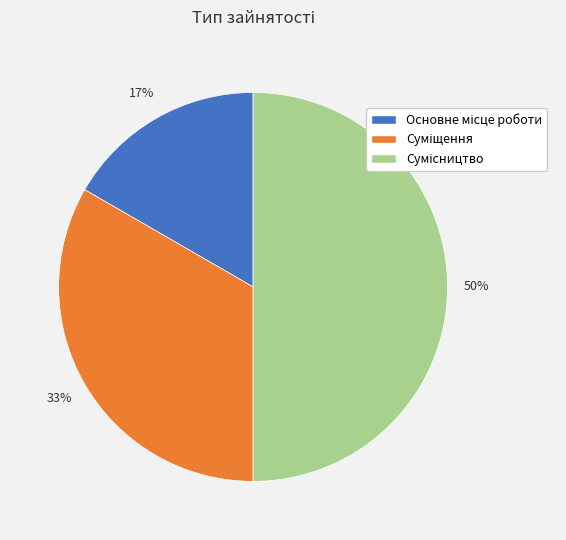

To the nearest percent, what is the average slice percentage?

33%